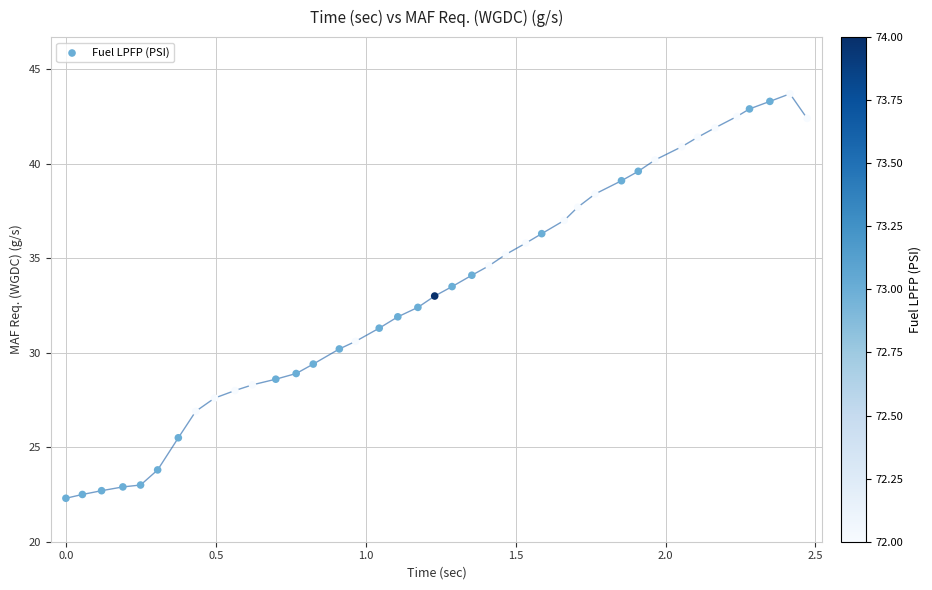

What is the range of Y values (max minus min)?

21.4